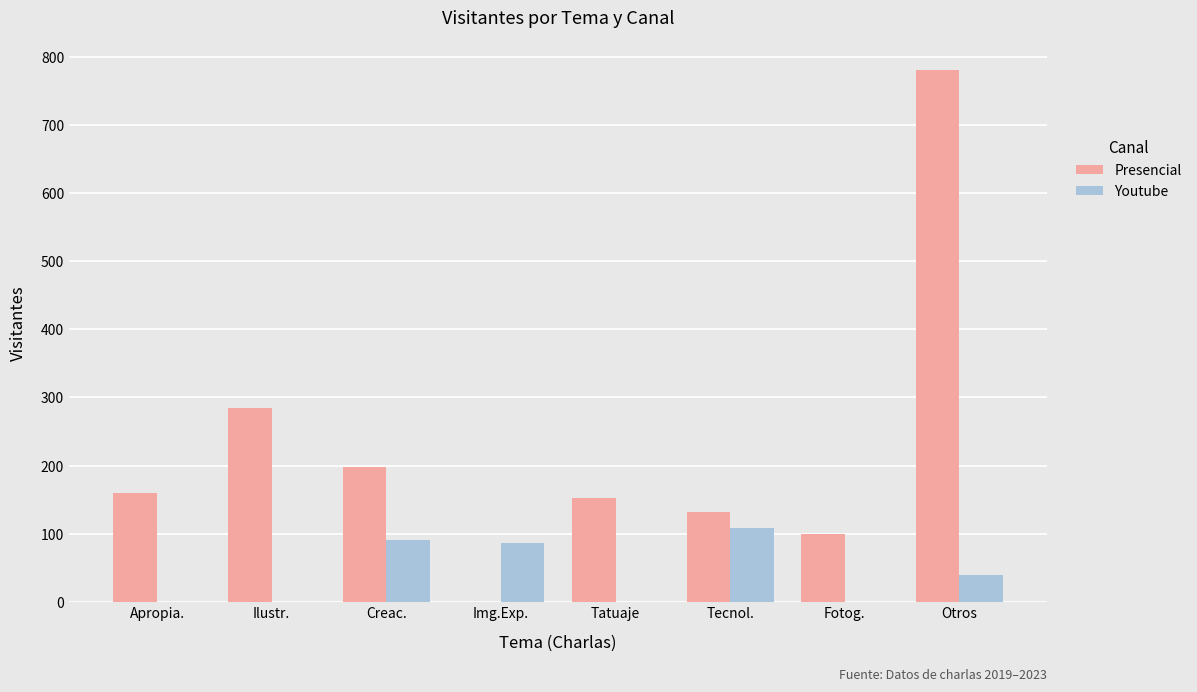

Does the chart contain stacked bars?

No